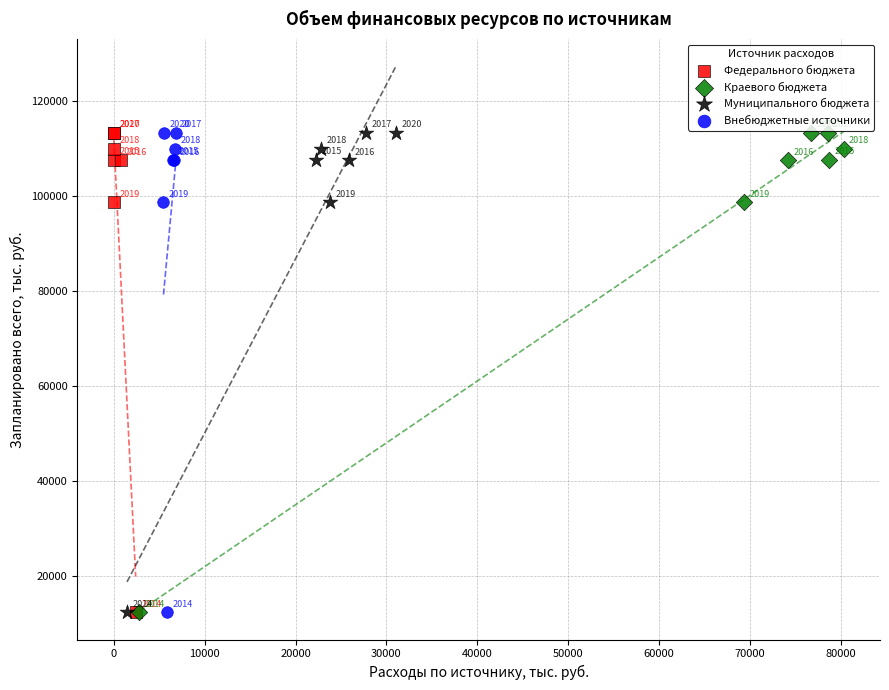

What are all the series names shown in the legend?

Федерального бюджета, Краевого бюджета, Муниципального бюджета, Внебюджетные источники